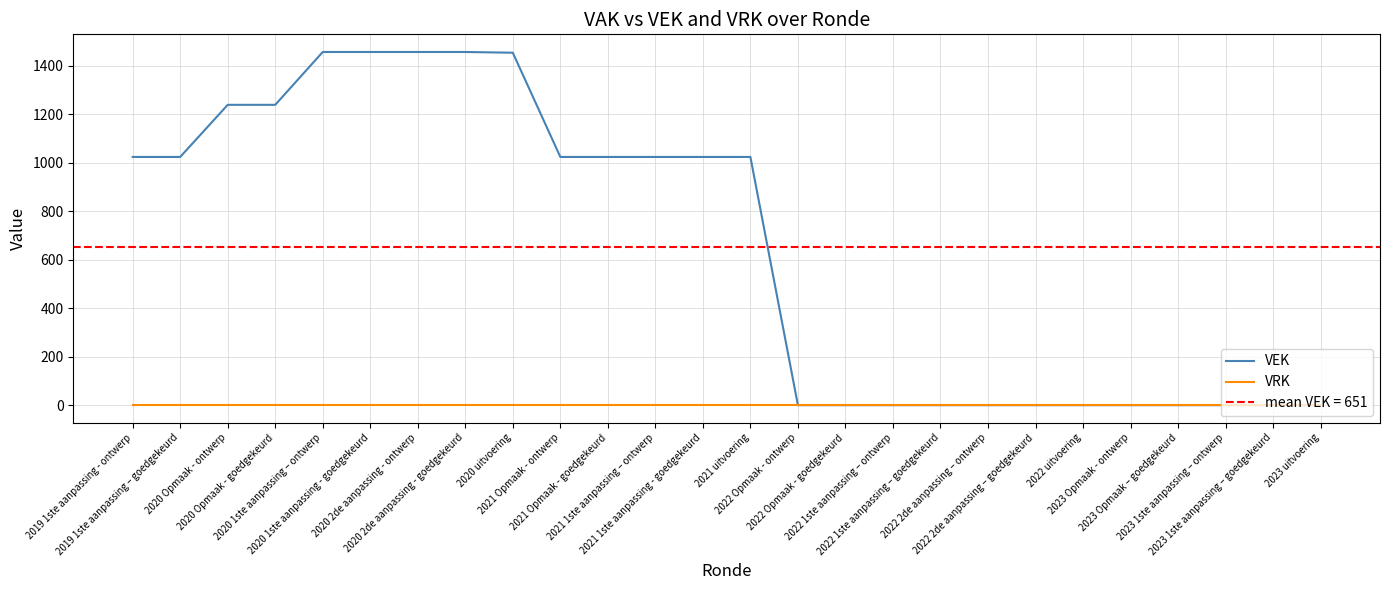

What is the average value of the VEK series?

651